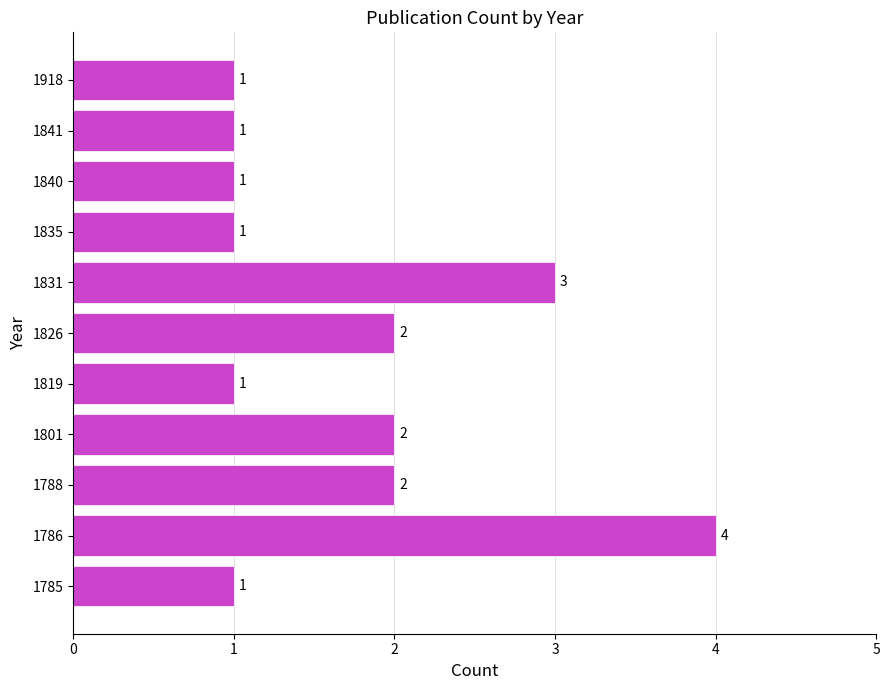

What is the ratio of the value at 1918 to the value at 1819?

1.0